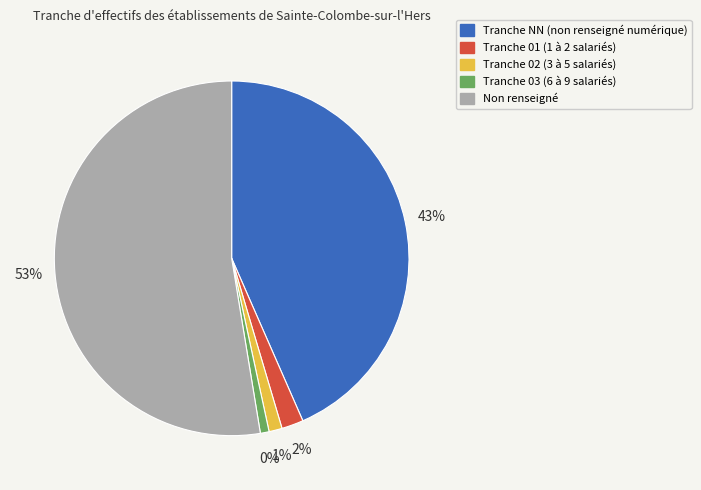

Does any single category account for the majority?

Yes